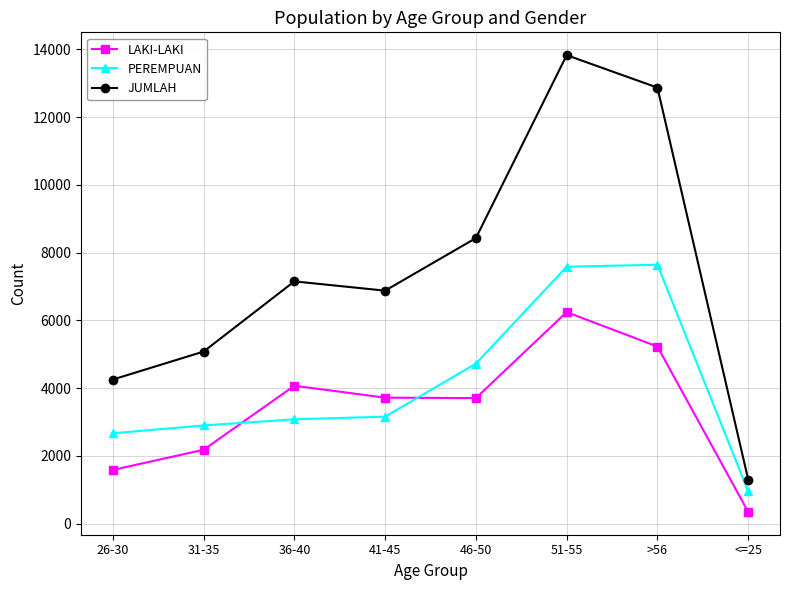

Between 31-35 and 41-45, which series saw the biggest shift?

JUMLAH